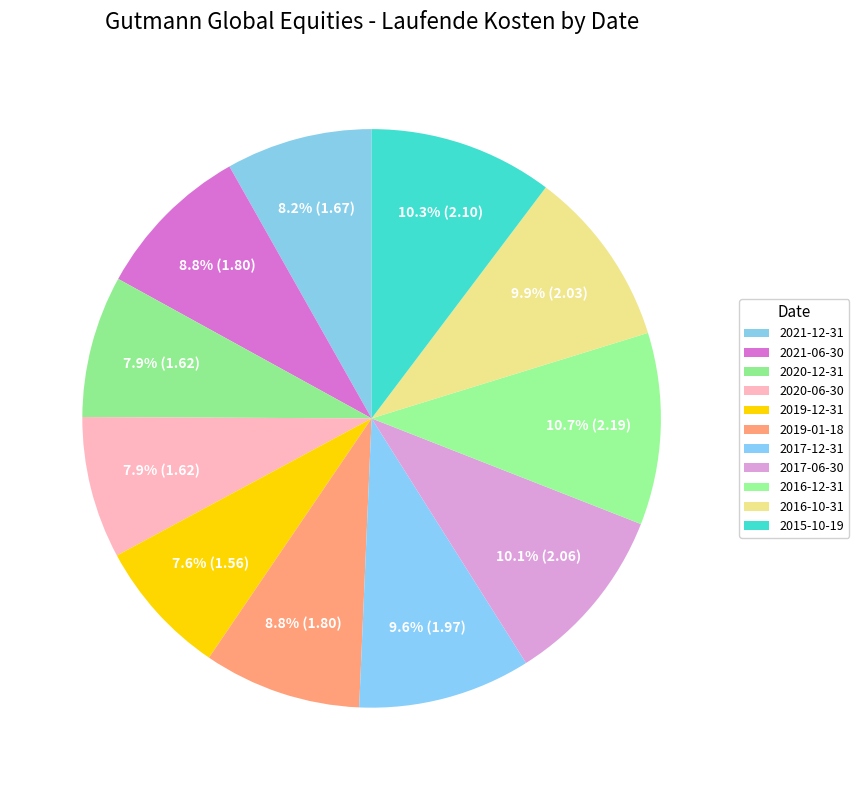

Approximately how many times larger is the value at 2017-06-30 compared to 2021-12-31?

1.2